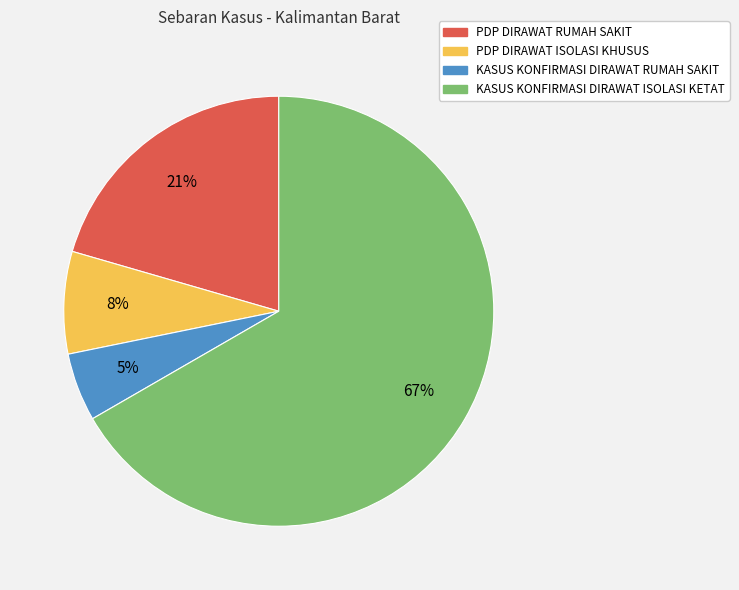

Is PDP DIRAWAT ISOLASI KHUSUS the majority of the pie?

No